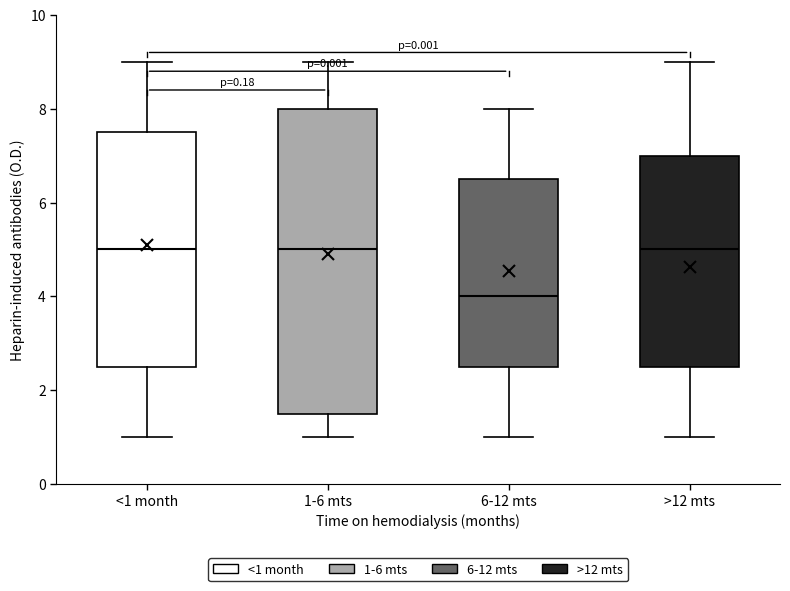

Which box is the tallest, from its lower edge to its upper edge?

1-6 mts